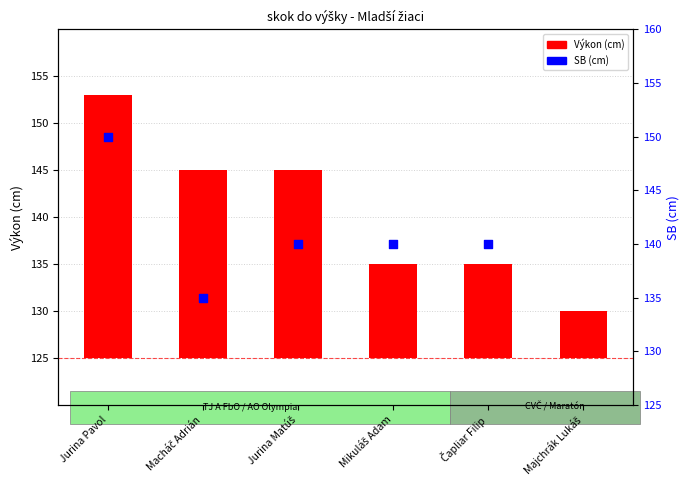

Which series has the largest Y range (max minus min)?

Výkon (cm)